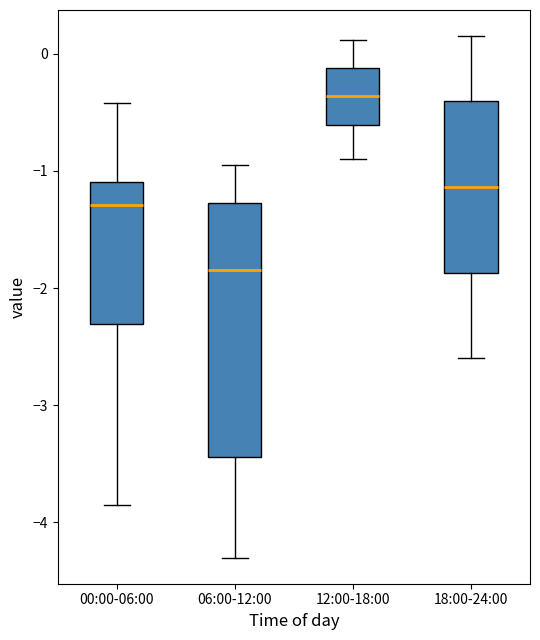

Reading left to right, read every box against the y-axis: the position of its median line, the range the box covers, and the ends of its whiskers. The values are not printed on the chart, so give them approximately, as read against the axis.

00:00-06:00: median -1.3, box -2.3 to -1.1, whiskers -3.8 to -0.4
06:00-12:00: median -1.8, box -3.4 to -1.3, whiskers -4.3 to -0.9
12:00-18:00: median -0.4, box -0.6 to -0.1, whiskers -0.9 to 0.1
18:00-24:00: median -1.1, box -1.9 to -0.4, whiskers -2.6 to 0.2